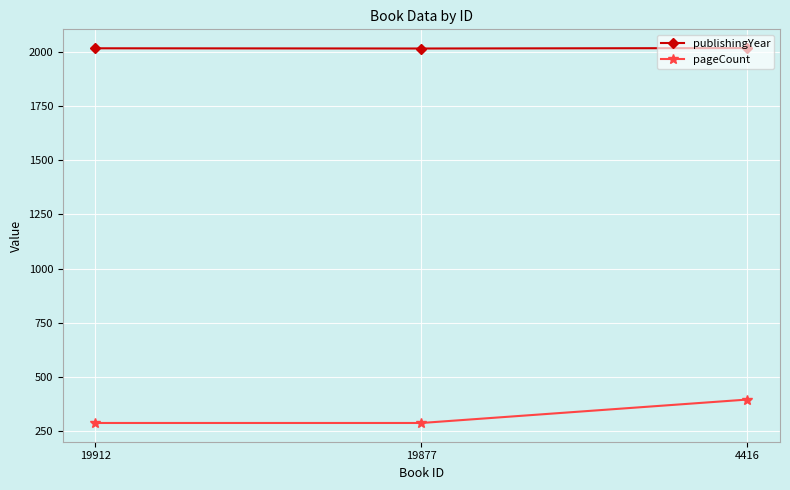

What are all the series names shown in the legend?

publishingYear, pageCount